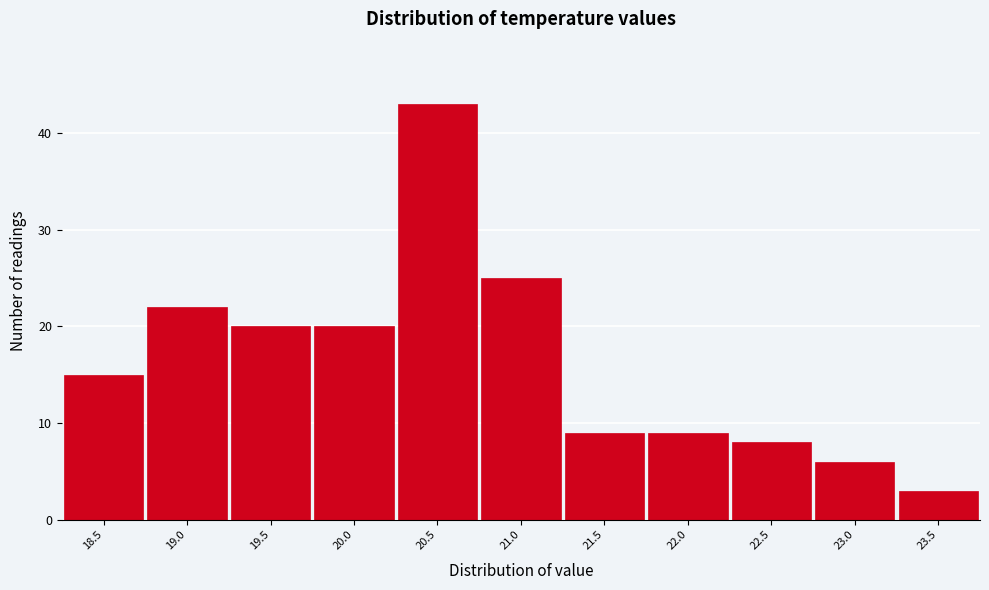

Reading left to right, transcribe this chart: for each bar, give the range it covers on the x-axis and its height. The values are not printed on the chart, so give them approximately, as read against the axis.

18.25 to 18.75: 15
18.75 to 19.25: 22
19.25 to 19.75: 20
19.75 to 20.25: 20
20.25 to 20.75: 43
20.75 to 21.25: 25
21.25 to 21.75: 9
21.75 to 22.25: 9
22.25 to 22.75: 8
22.75 to 23.25: 6
23.25 to 23.75: 3